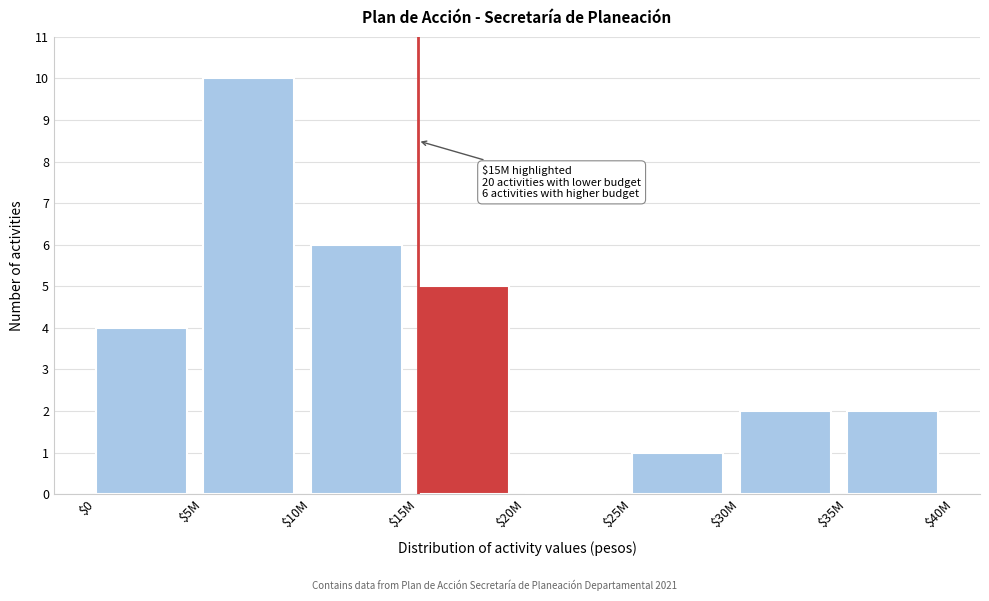

At which category does the chart reach its peak across all series?

$5M